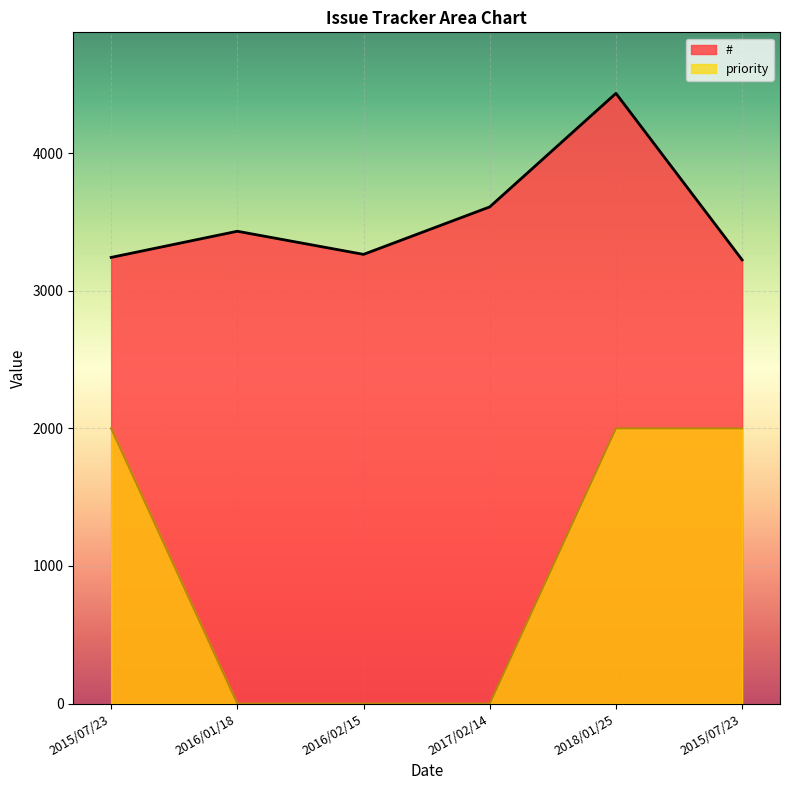

True or false: priority has more than 2 interior local peaks.

False